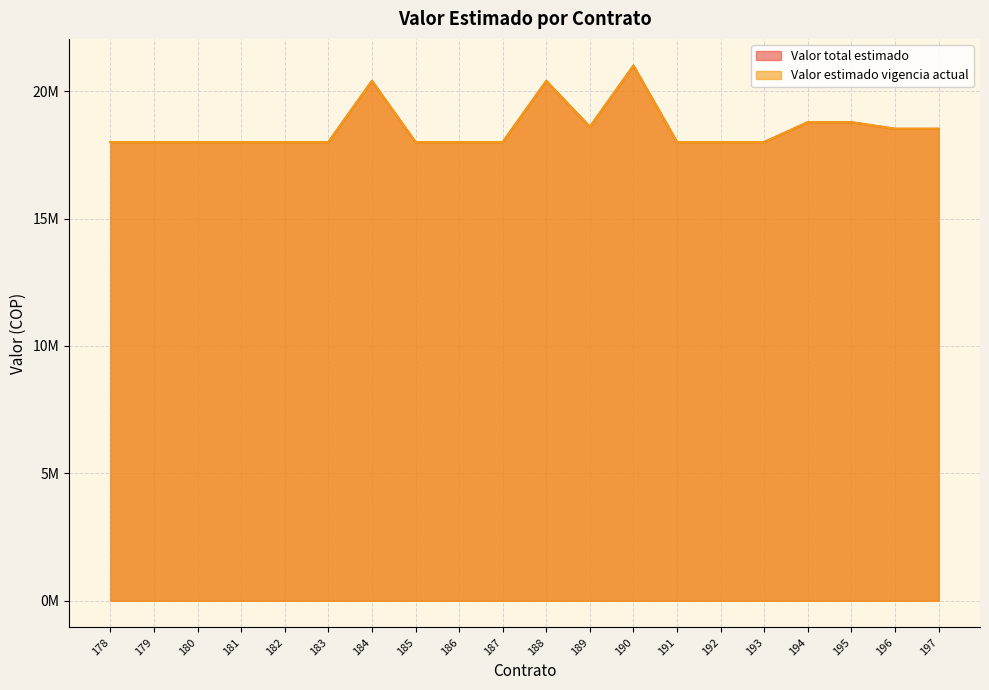

Count the number of categories in the chart.

20